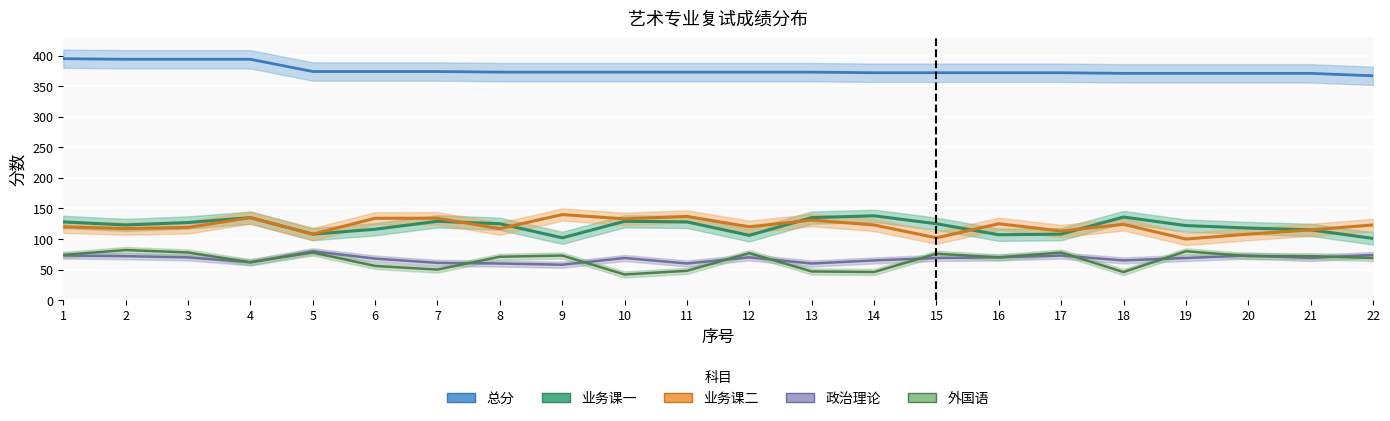

What is the minimum value shown in the chart?

42